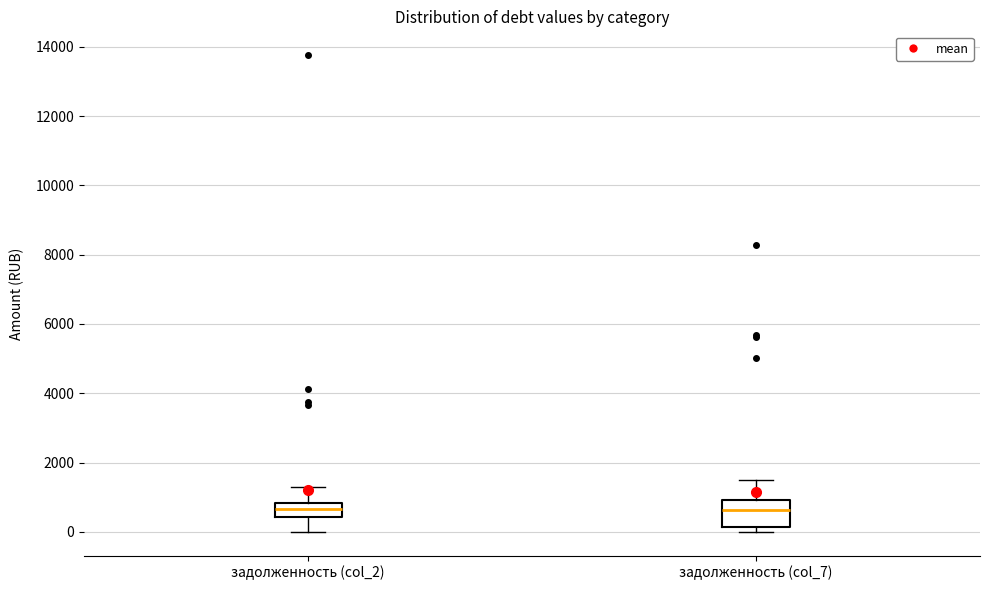

Reading left to right, read every box against the y-axis: the position of its median line, the range the box covers, and the ends of its whiskers. The values are not printed on the chart, so give them approximately, as read against the axis.

задолженность (col_2): median 600, box 400 to 800, whiskers 0 to 1200
задолженность (col_7): median 600, box 200 to 1000, whiskers 0 to 1600